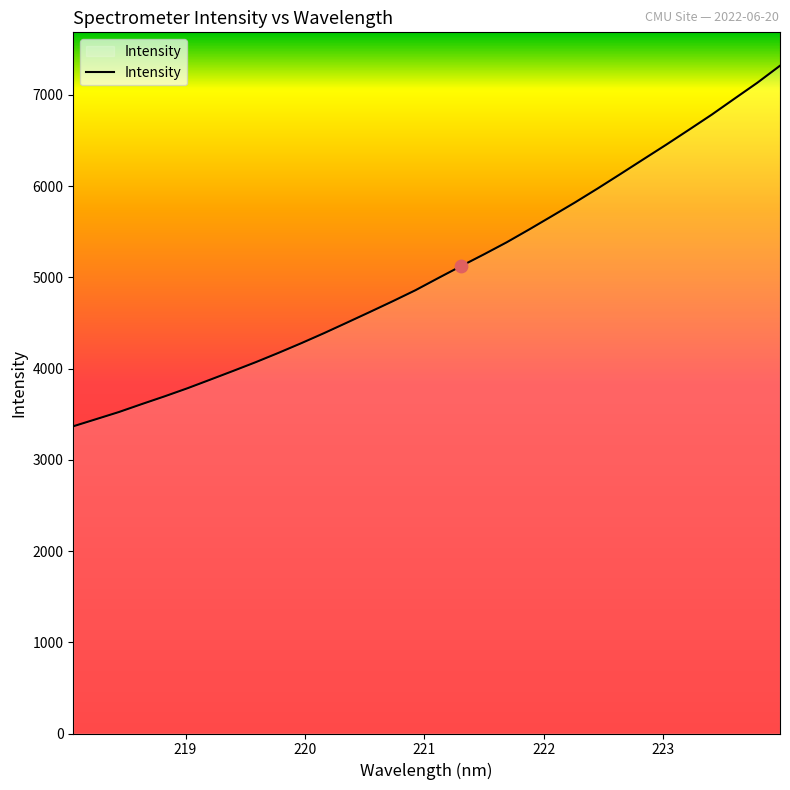

What is the difference between the maximum and minimum values?

3951.3